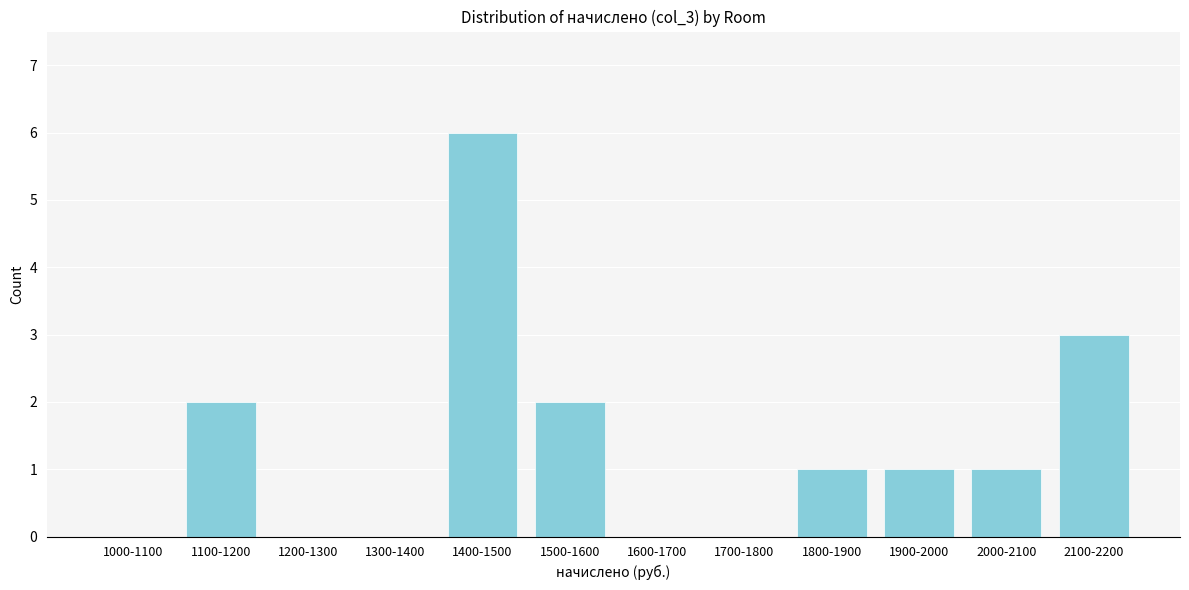

Reading right to left, list all the values displayed in this chart.

2100-2200=3	2000-2100=1	1900-2000=1	1800-1900=1	1700-1800=0	1600-1700=0	1500-1600=2	1400-1500=6	1300-1400=0	1200-1300=0	1100-1200=2	1000-1100=0